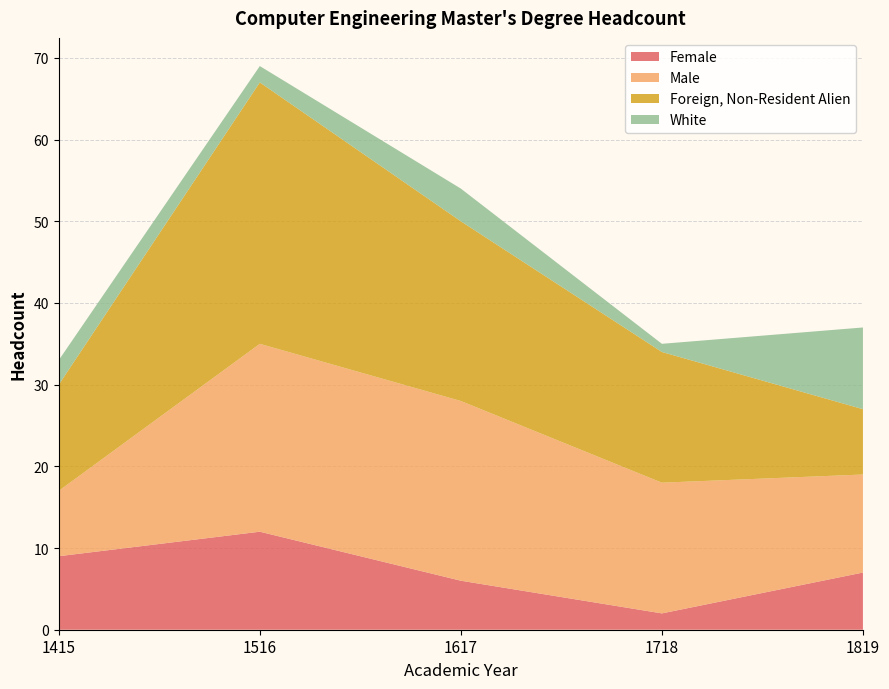

Reading right to left, extract all data points from this chart.

Female: 1819=7	1718=2	1617=6	1516=12	1415=9
Male: 1819=12	1718=16	1617=22	1516=23	1415=8
Foreign, Non-Resident Alien: 1819=8	1718=16	1617=22	1516=32	1415=13
White: 1819=10	1718=1	1617=4	1516=2	1415=3